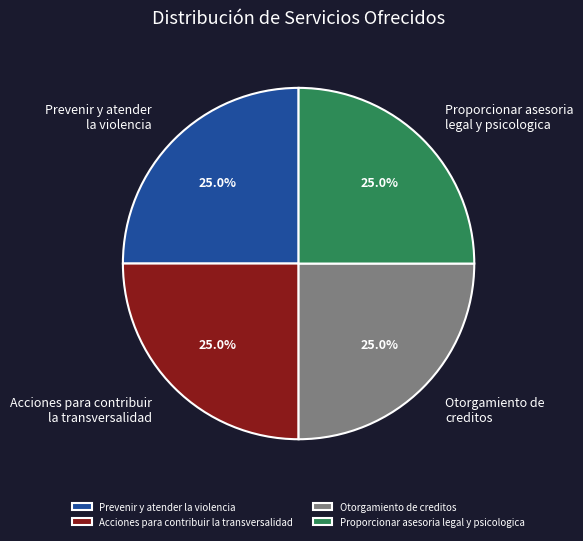

Combined, what portion of the pie is Acciones para contribuir la transversalidad and Otorgamiento de creditos?

50.0%